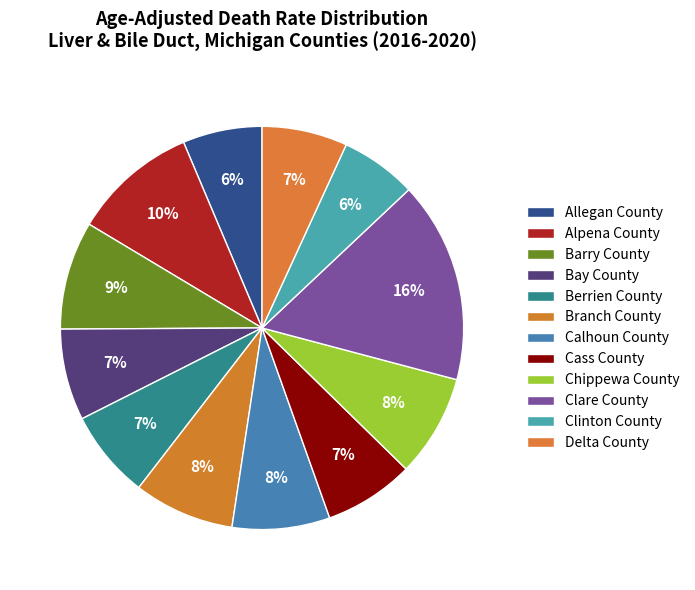

How many slices are in this pie chart?

12